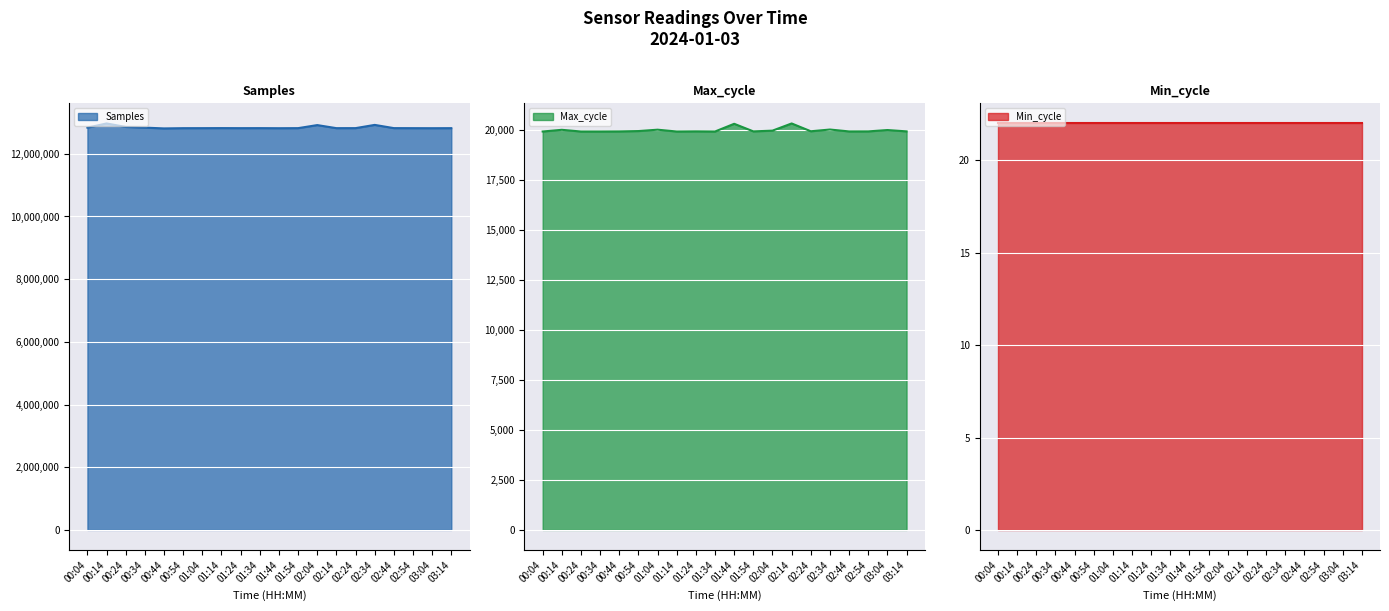

True or false: Max_cycle and Samples intersect in this chart.

False